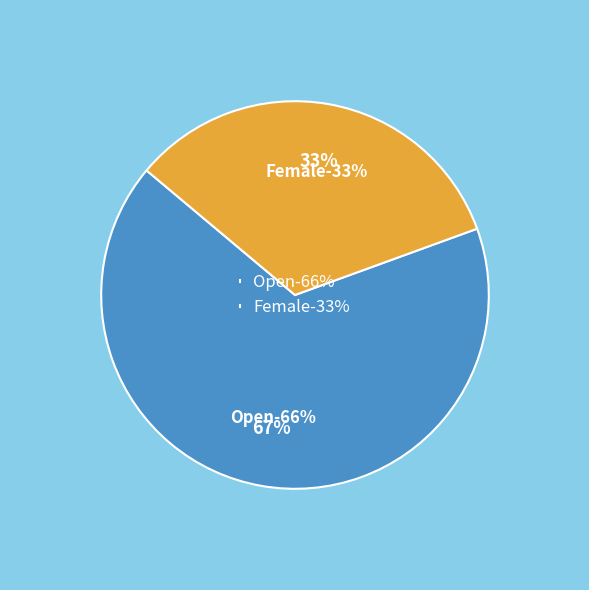

The Female slice represents 46% of the pie. True or false?

False